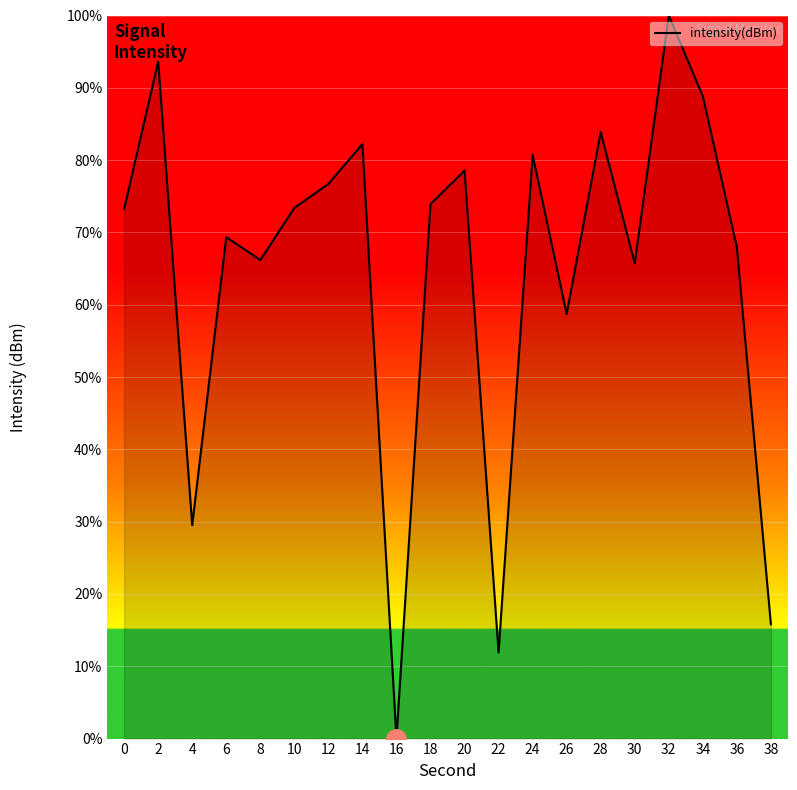

Which category has the highest value across all series?

32